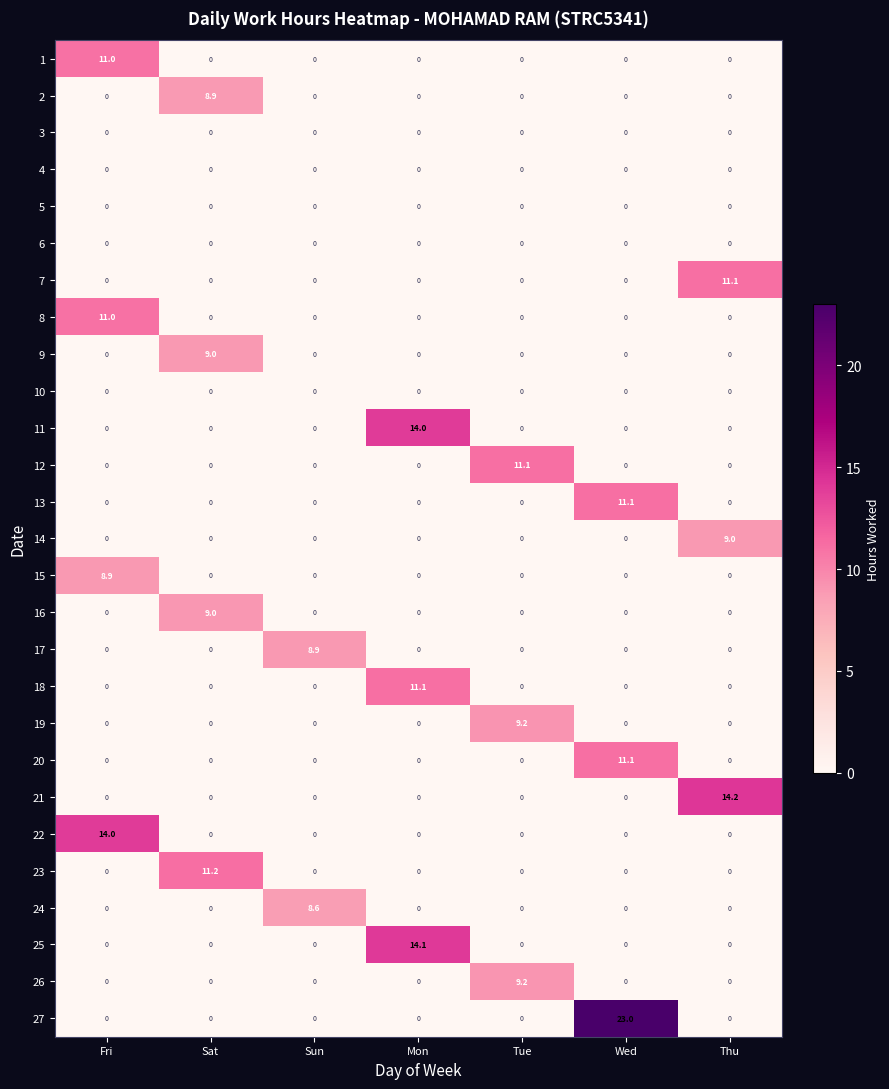

Which series has the largest range (max minus min)?

27